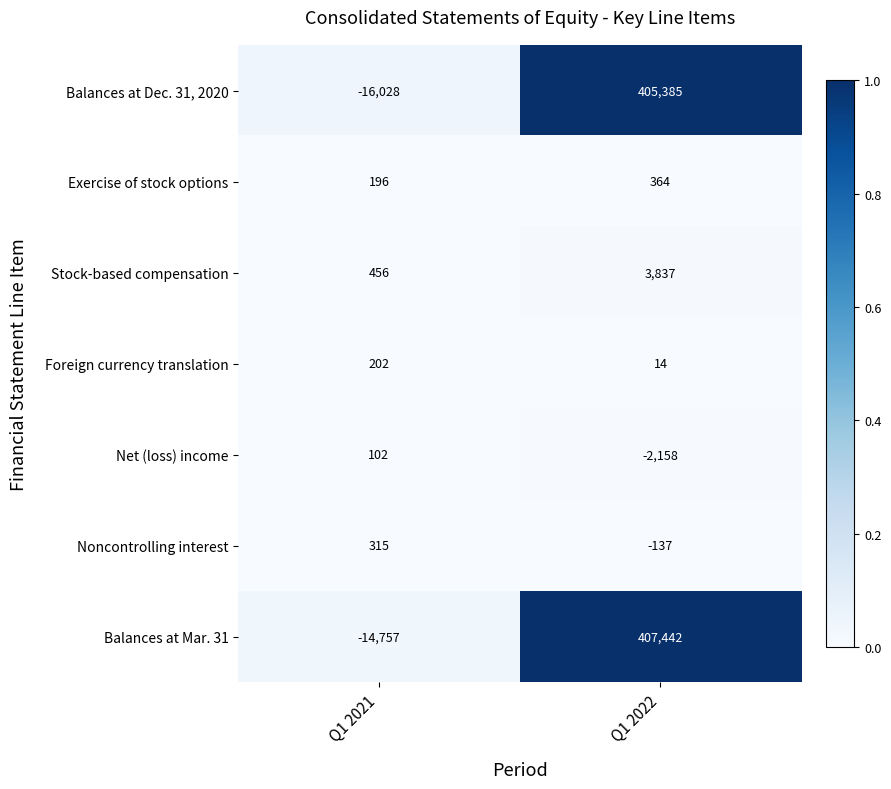

List the series in order of their peak value, highest first.

Balances at Mar. 31, Balances at Dec. 31, 2020, Stock-based compensation, Exercise of stock options, Noncontrolling interest, Foreign currency translation, Net (loss) income